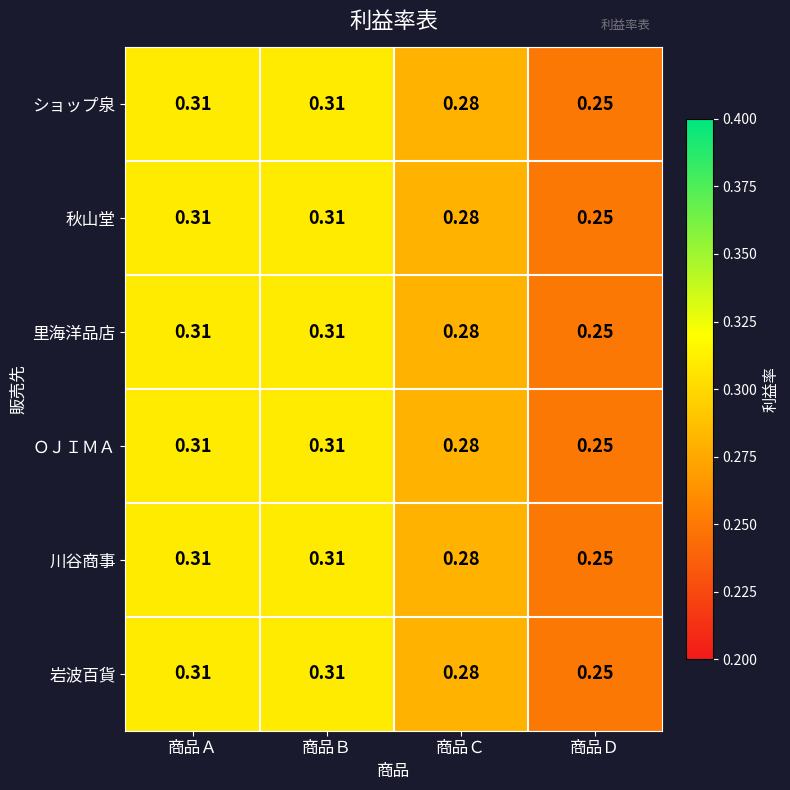

Where is ＯＪＩＭＡ nearest to the value 0?

商品Ｄ